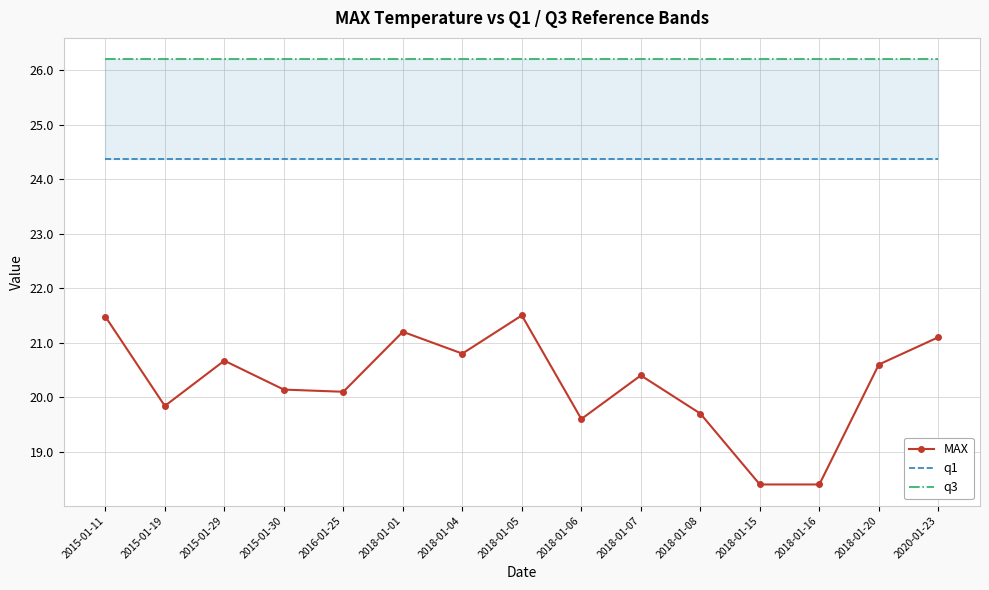

True or false: q1 and MAX intersect in this chart.

False